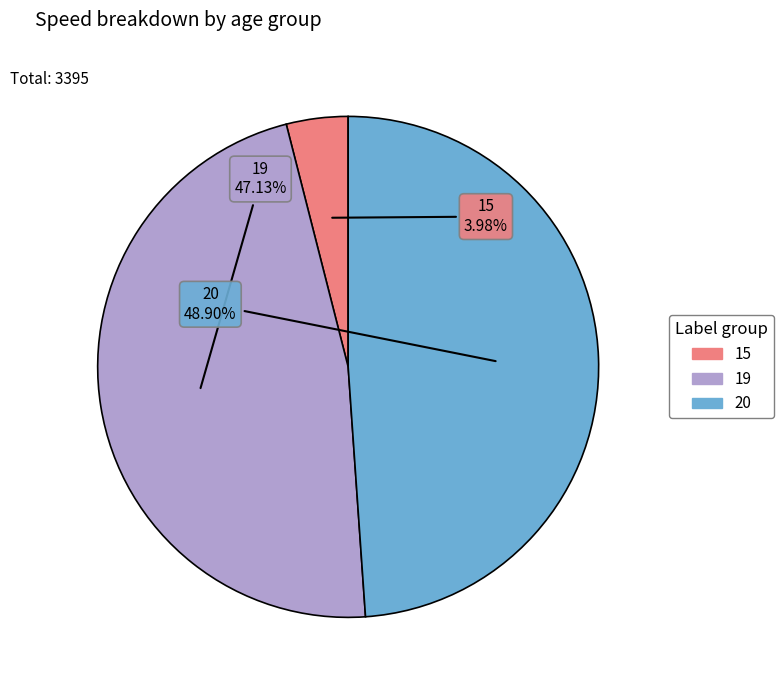

Does 20 account for over 50% of the chart?

No